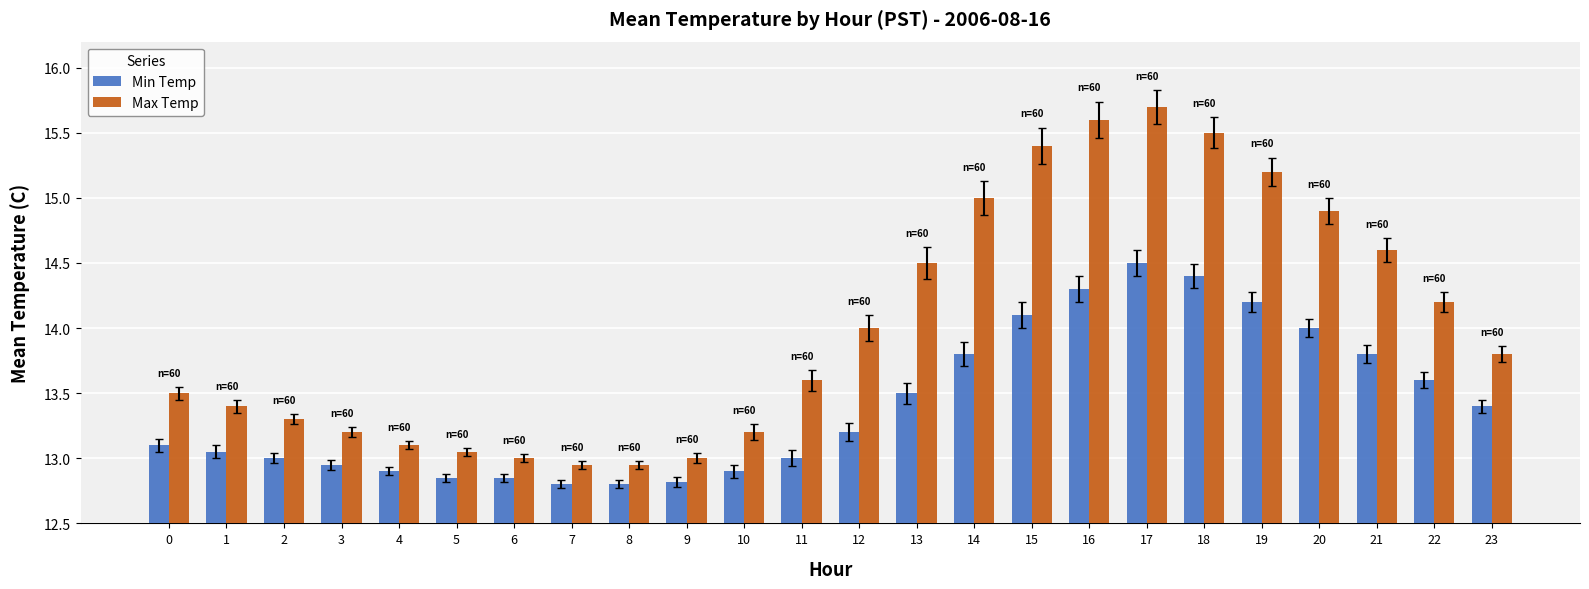

What are all the series names shown in the legend?

Min Temp, Max Temp